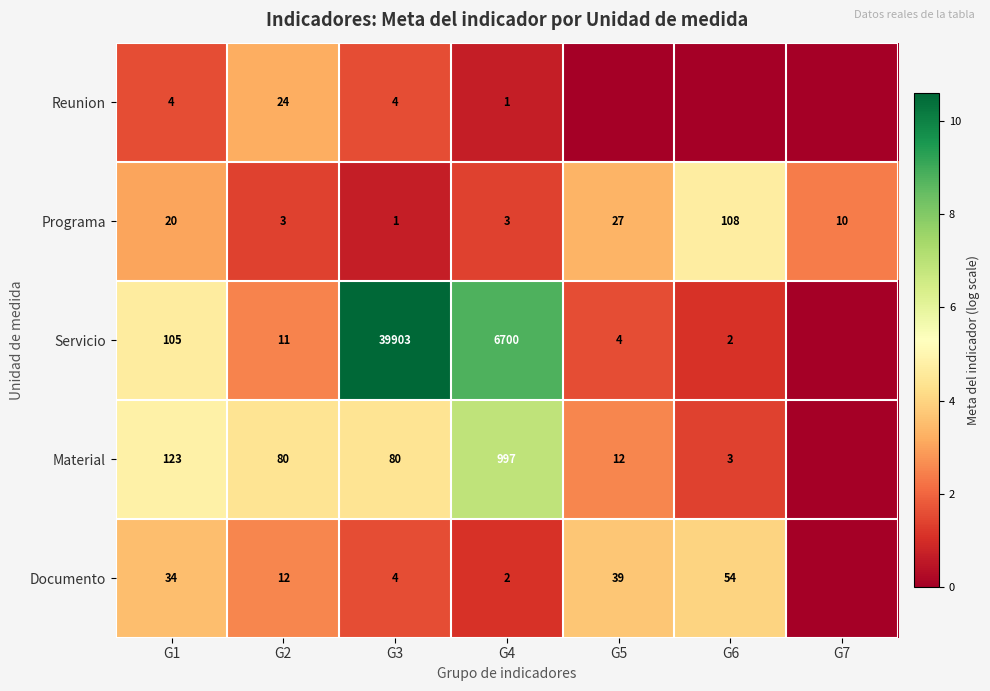

Is the value of Documento at G5 greater than the value of Programa at G7?

Yes